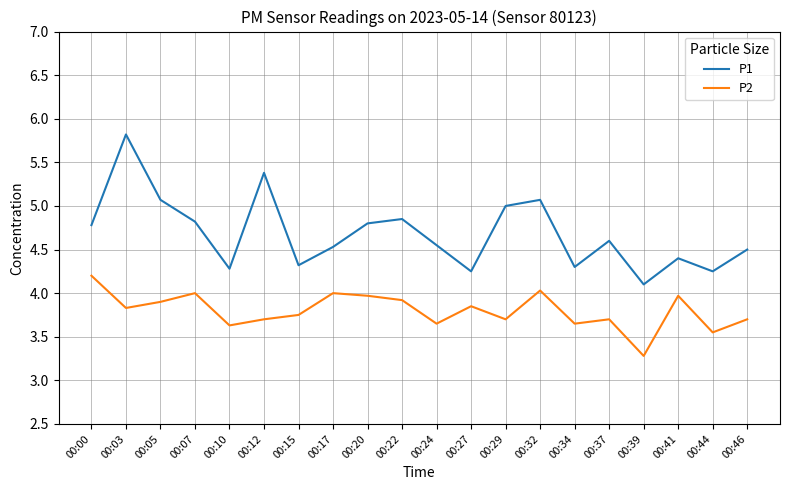

At 00:29, list the series in order from smallest to largest.

P2, P1